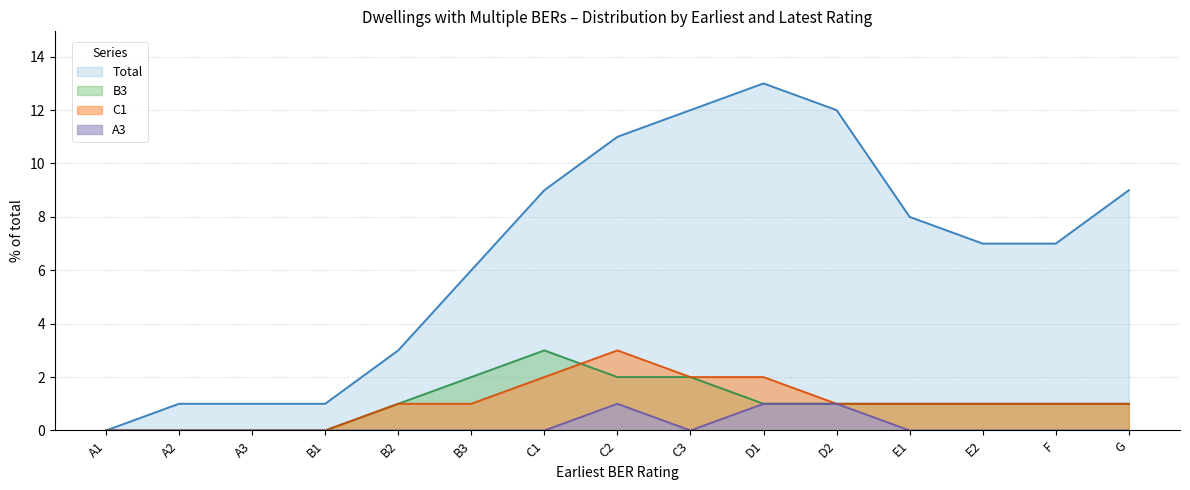

At which category does B3 reach its first local peak?

C1